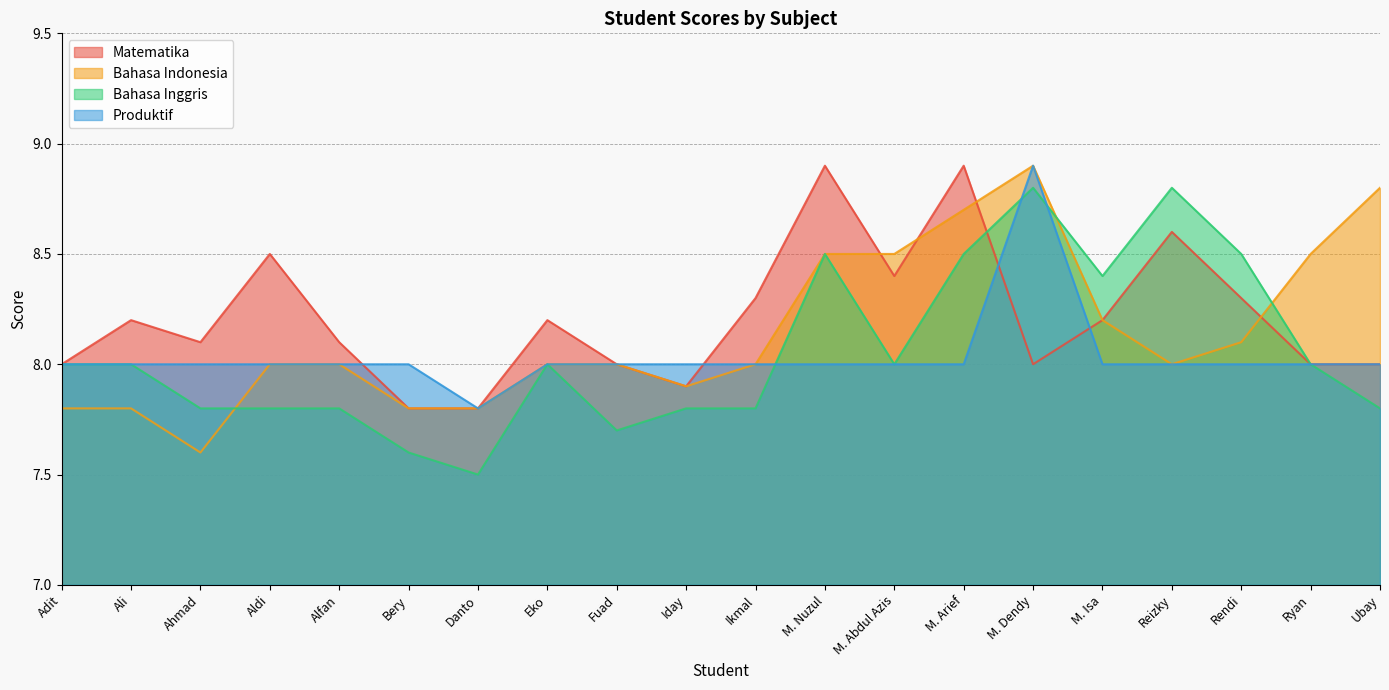

Which category has the highest value in the Bahasa Indonesia series?

M. Dendy